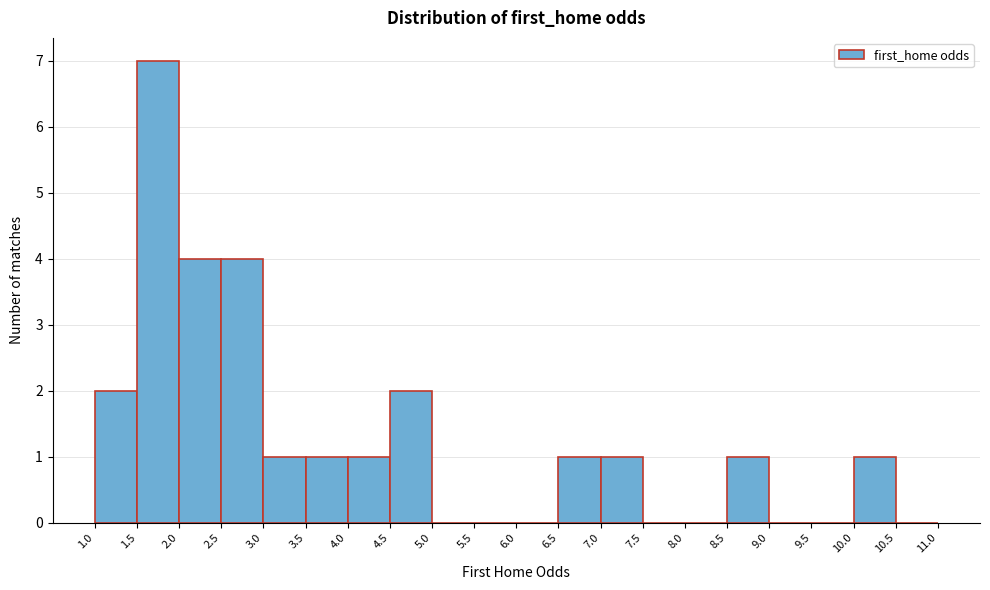

Reading left to right, transcribe this chart: for each bar, give the range it covers on the x-axis and its height. The values are not printed on the chart, so give them approximately, as read against the axis.

1.0 to 1.5: 2
1.5 to 2.0: 7
2.0 to 2.5: 4
2.5 to 3.0: 4
3.0 to 3.5: 1
3.5 to 4.0: 1
4.0 to 4.5: 1
4.5 to 5.0: 2
5.0 to 5.5: 0
5.5 to 6.0: 0
6.0 to 6.5: 0
6.5 to 7.0: 1
7.0 to 7.5: 1
7.5 to 8.0: 0
8.0 to 8.5: 0
8.5 to 9.0: 1
9.0 to 9.5: 0
9.5 to 10.0: 0
10.0 to 10.5: 1
10.5 to 11.0: 0